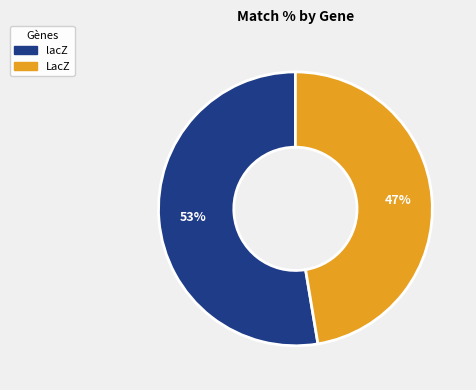

What percentage is the lacZ slice, to the nearest percent?

53%